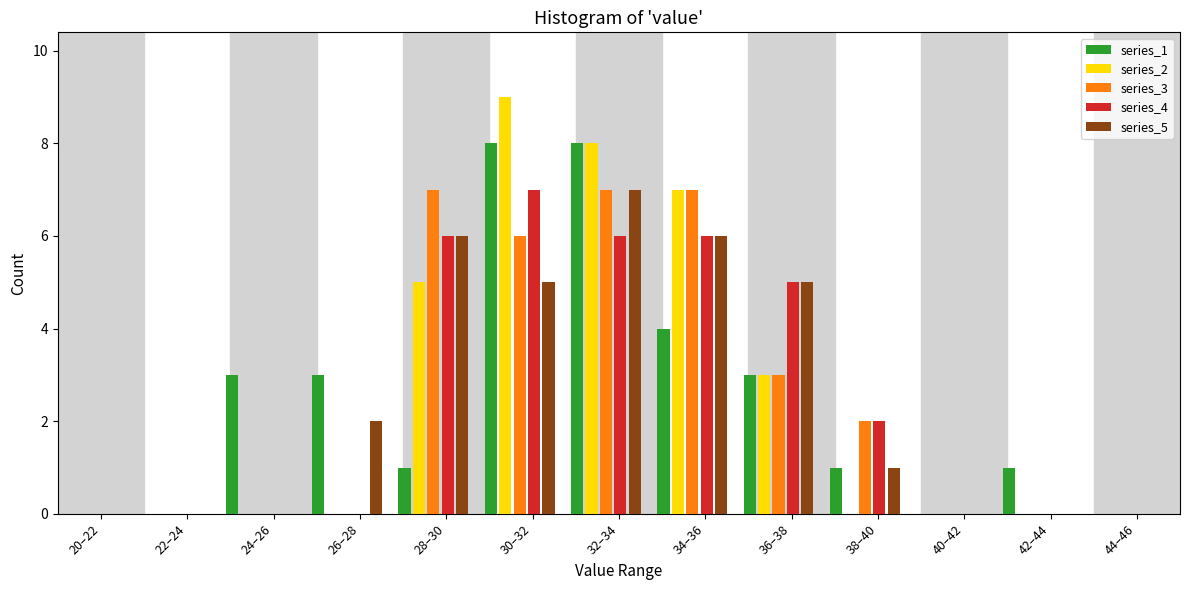

Is the value of series_3 at 44–46 greater than the value of series_2 at 32–34?

No